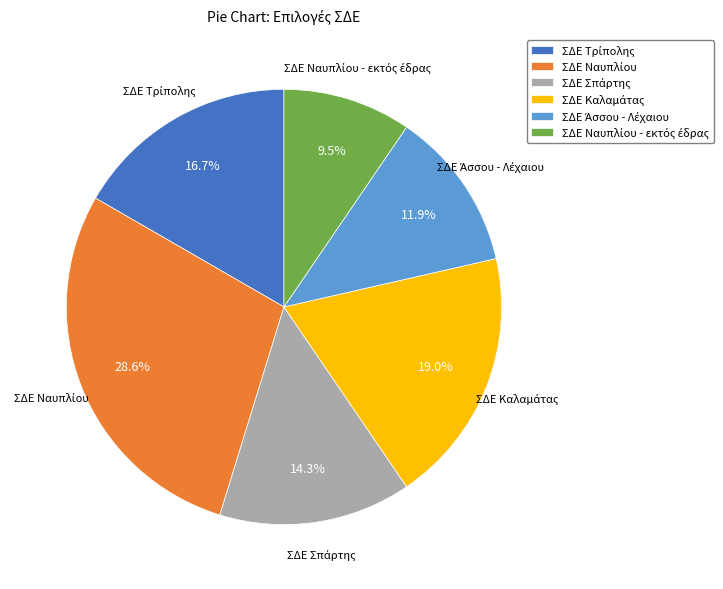

Count the number of slices in the pie.

6